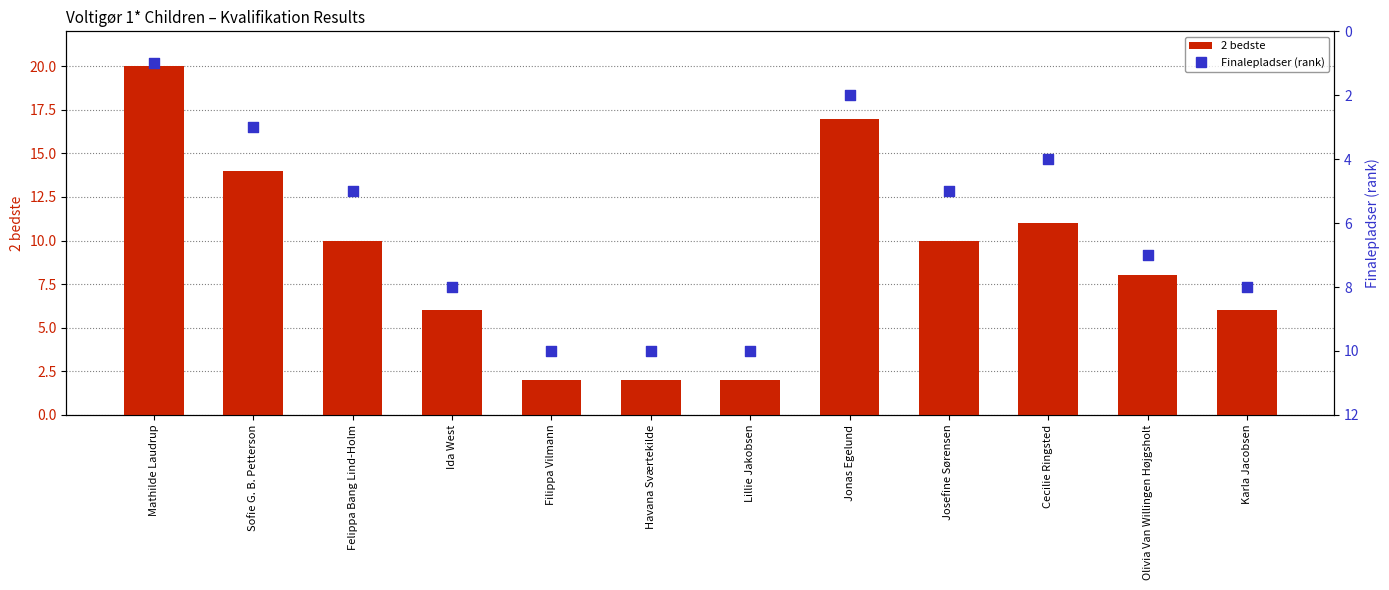

At which category is the sum across all series the highest?

Mathilde Laudrup